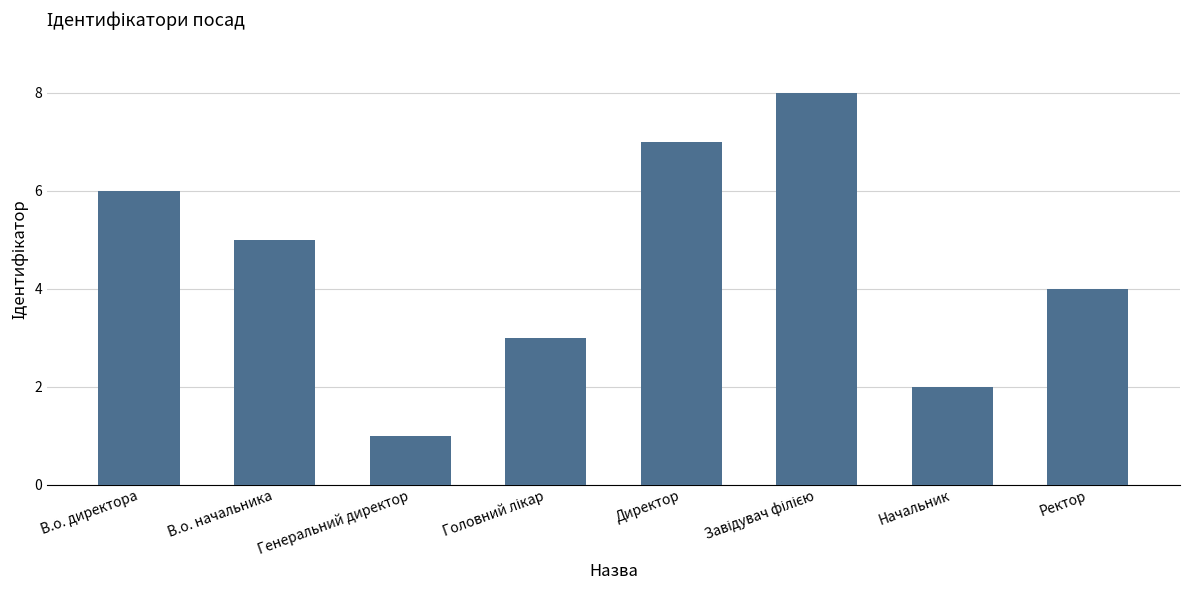

What is the greatest value displayed?

8